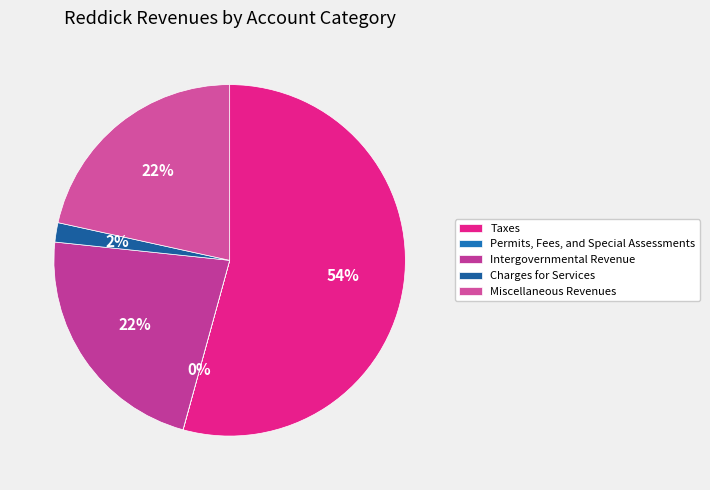

What is the total percentage of Taxes and Permits, Fees, and Special Assessments?

54.3%